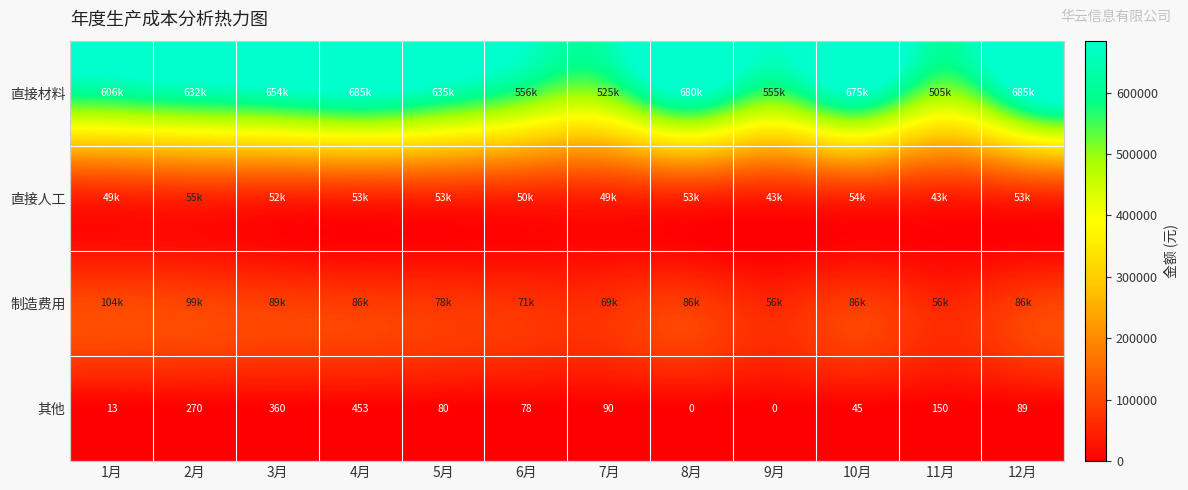

How many values in the 其他 series are below 89?

6